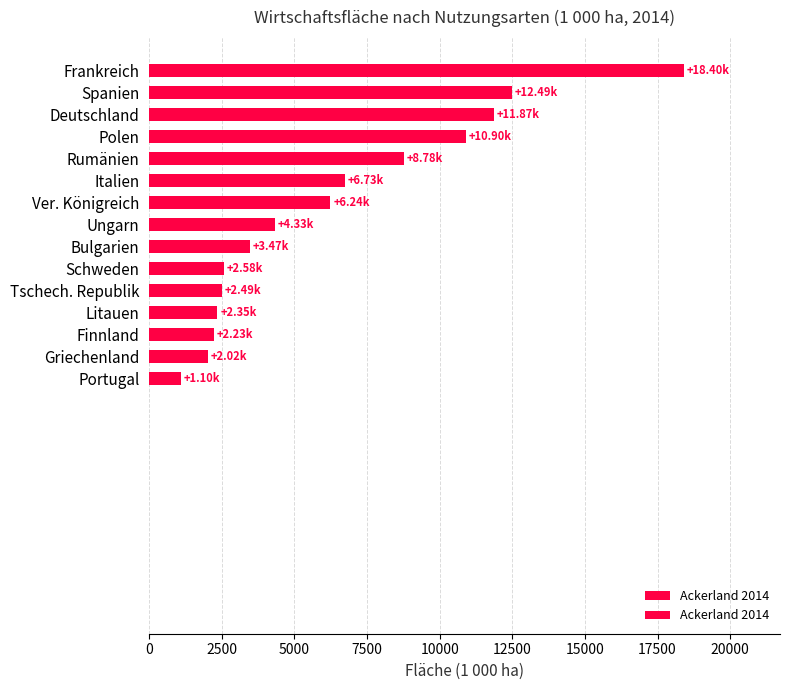

Does the chart contain any negative values?

No